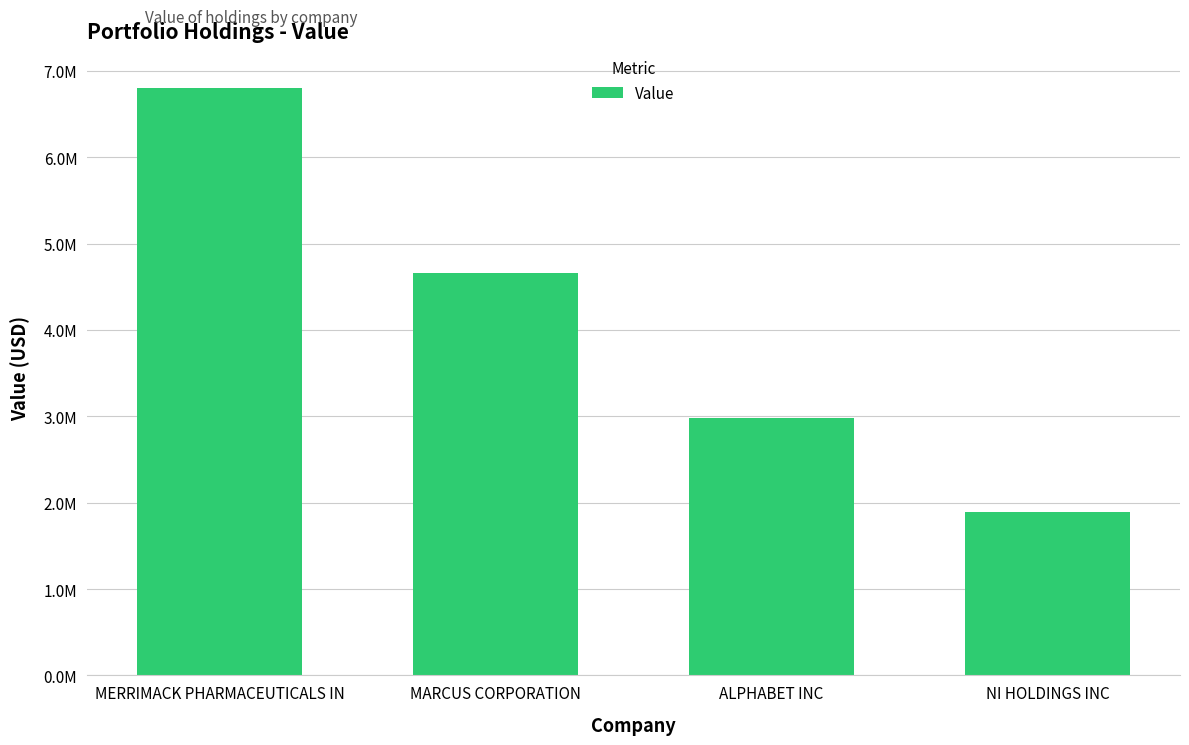

What is the label of the 2nd bar from the right?

ALPHABET INC